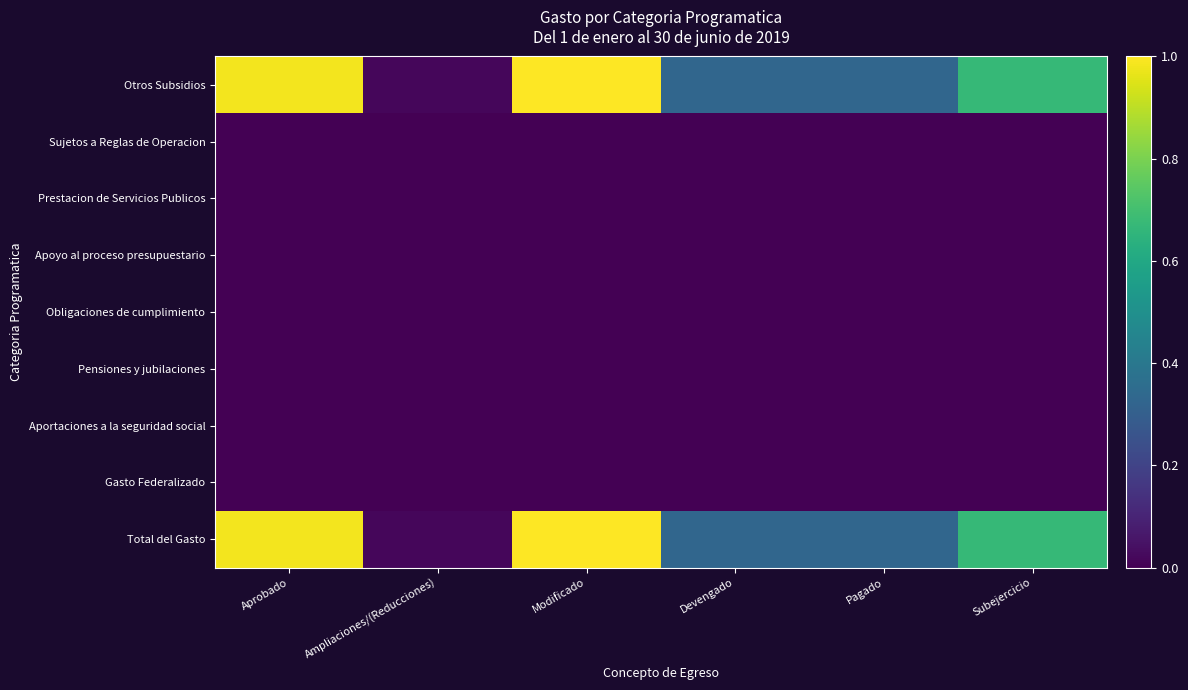

At which category does the chart reach its peak across all series?

Modificado